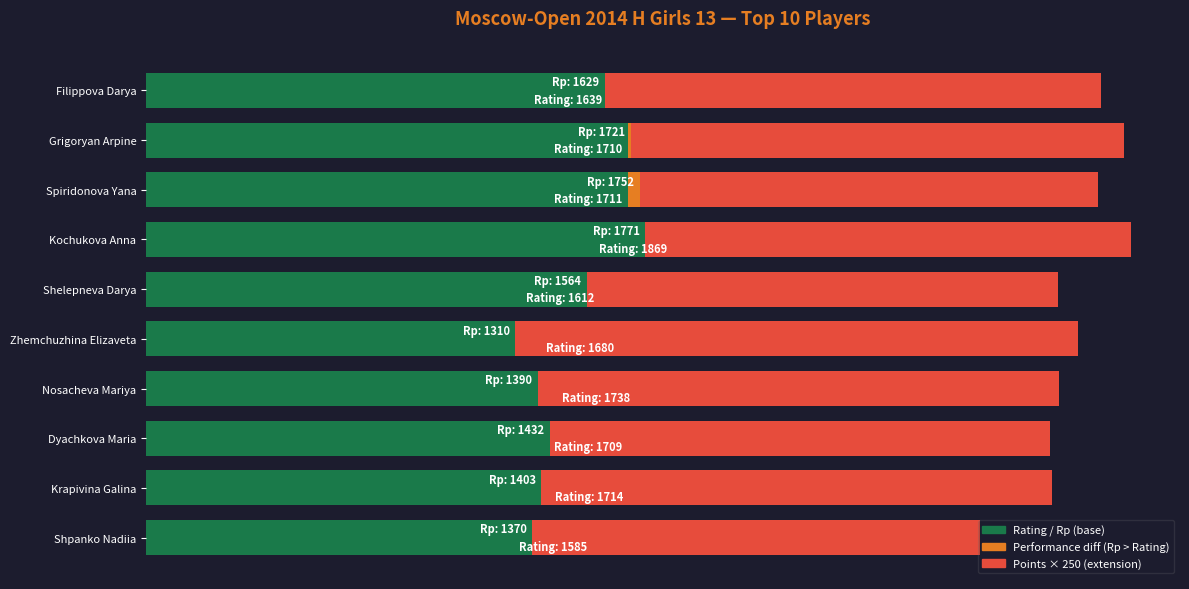

At Filippova Darya, list the series in order from largest to smallest.

Rating, Rp